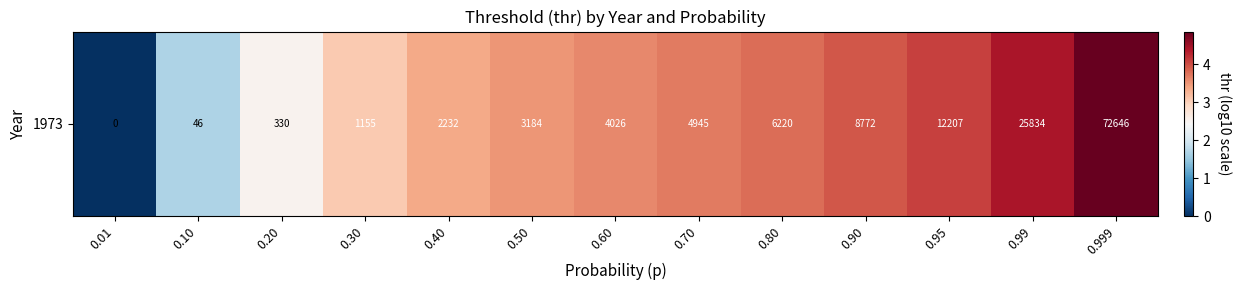

Reading left to right, what are all the values shown in this chart?

0.01=0.0	0.10=1.7	0.20=2.5	0.30=3.1	0.40=3.3	0.50=3.5	0.60=3.6	0.70=3.7	0.80=3.8	0.90=3.9	0.95=4.1	0.99=4.4	0.999=4.9